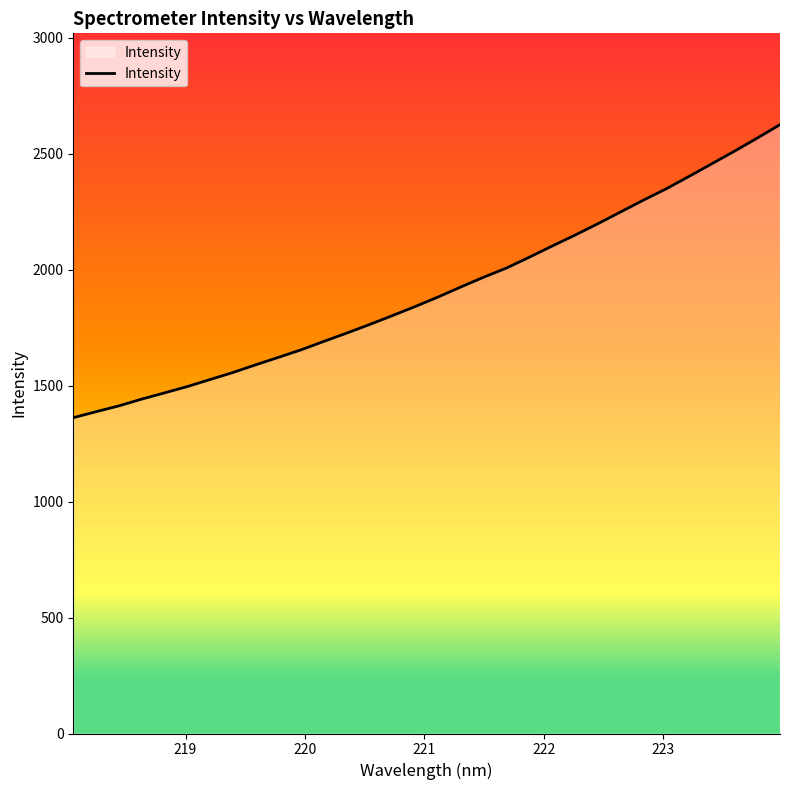

Does the chart display data point markers on the line(s)?

No